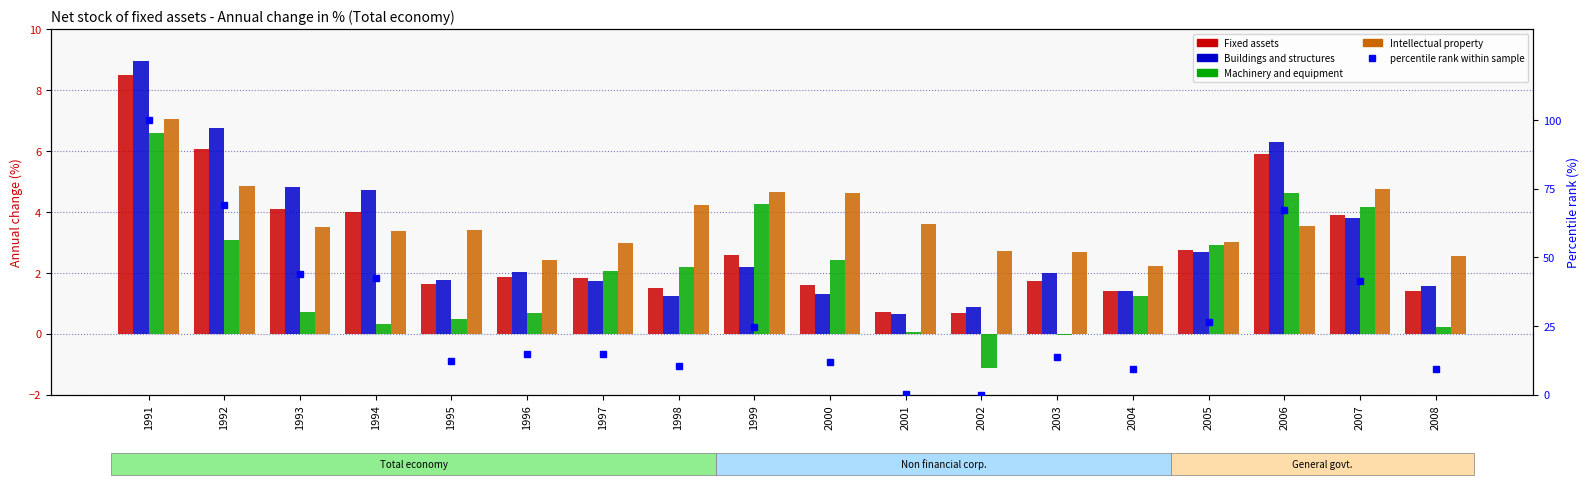

Reading left to right, extract all data points from this chart.

Fixed assets: 8.5	6.1	4.1	4.0	1.6	1.9	1.8	1.5	2.6	1.6	0.7	0.7	1.7	1.4	2.7	5.9	3.9	1.4
Buildings and structures: 9.0	6.8	4.8	4.7	1.8	2.0	1.8	1.2	2.2	1.3	0.6	0.9	2.0	1.4	2.7	6.3	3.8	1.6
Machinery and equipment: 6.6	3.1	0.7	0.3	0.5	0.7	2.0	2.2	4.3	2.4	0.1	-1.1	-0.0	1.2	2.9	4.6	4.2	0.2
Intellectual property: 7.1	4.8	3.5	3.4	3.4	2.4	3.0	4.2	4.7	4.6	3.6	2.7	2.7	2.2	3.0	3.5	4.8	2.6
percentile rank within sample: 100.0	69.0	43.9	42.4	12.4	15.0	14.9	10.5	24.5	11.8	0.3	0.0	13.6	9.5	26.4	67.1	41.2	9.3